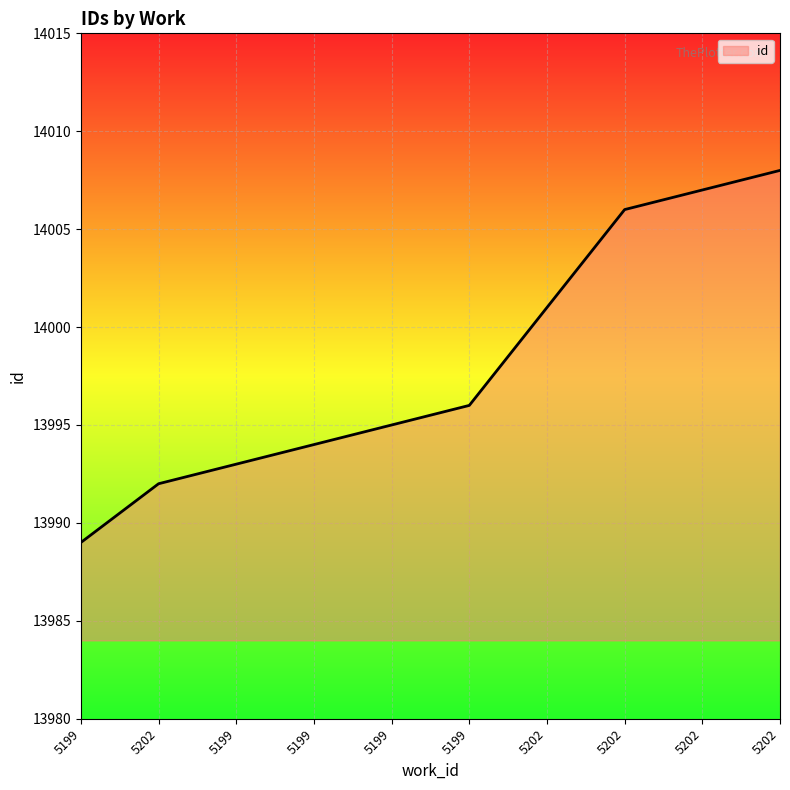

Which category has the lowest value across all series?

5199